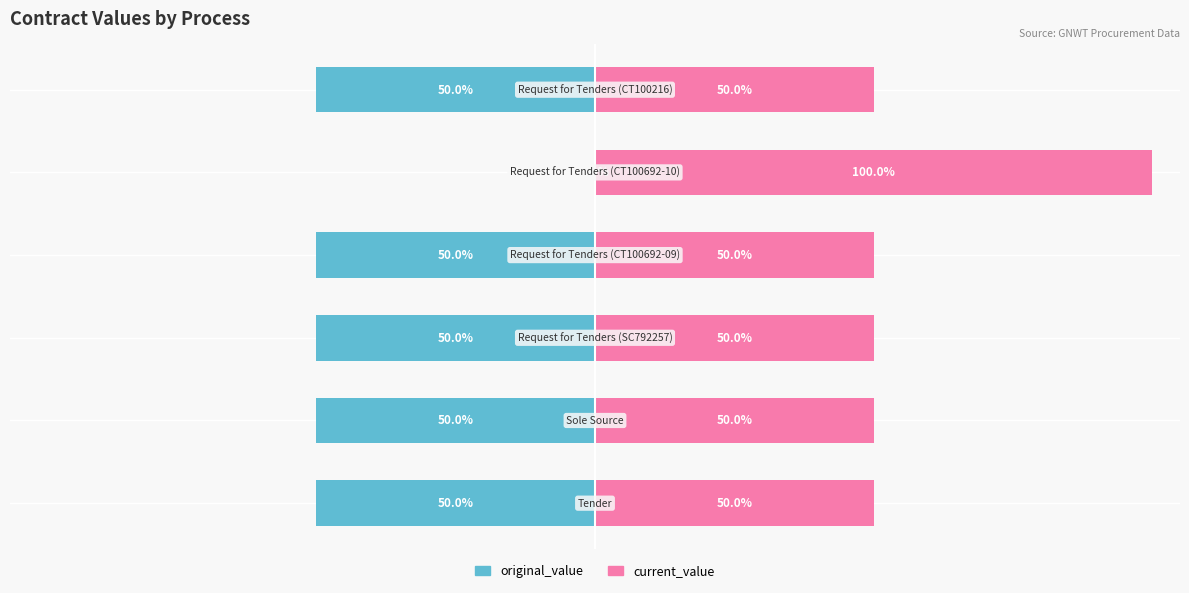

What are all the series names shown in the legend?

original_value, current_value